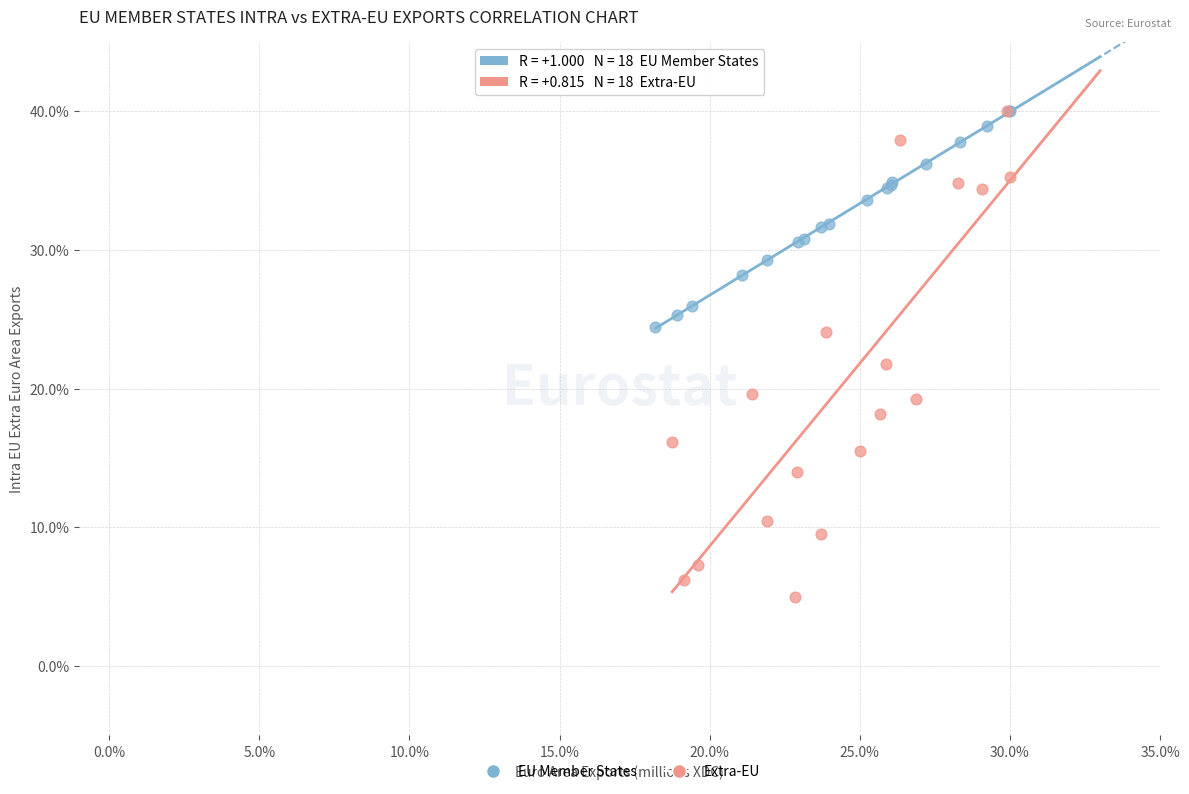

Which series reaches the minimum Y coordinate?

Extra-EU